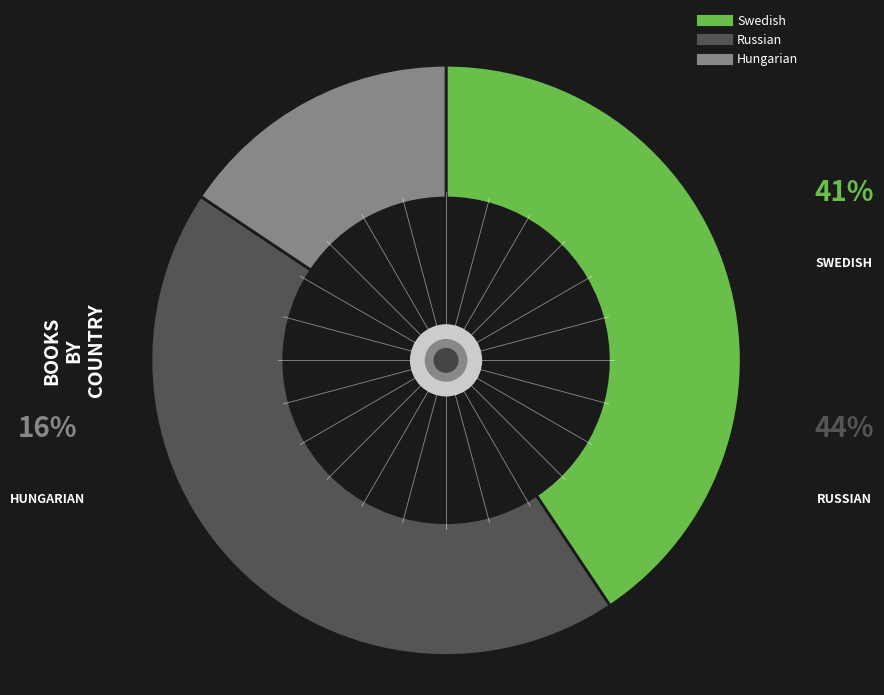

How many slices are in this pie chart?

3